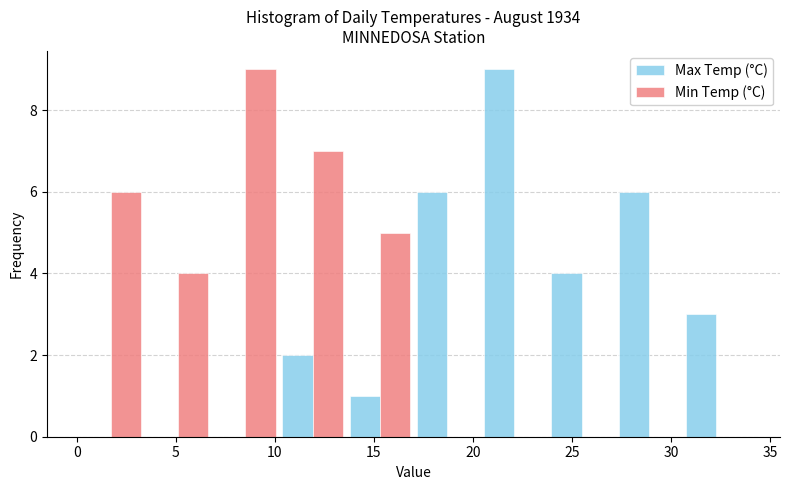

Reading left to right, transcribe this chart: for each range on the x-axis, give the height of each series' bar. Neither the bar edges nor the heights are printed on the chart, so give them approximately, as read against the axes.

0.0 to 3.4: Max Temp (°C)=0	Min Temp (°C)=6
3.4 to 6.8: Max Temp (°C)=0	Min Temp (°C)=4
6.8 to 10.2: Max Temp (°C)=0	Min Temp (°C)=9
10.2 to 13.6: Max Temp (°C)=2	Min Temp (°C)=7
13.6 to 17.0: Max Temp (°C)=1	Min Temp (°C)=5
17.0 to 20.4: Max Temp (°C)=6	Min Temp (°C)=0
20.4 to 23.8: Max Temp (°C)=9	Min Temp (°C)=0
23.8 to 27.2: Max Temp (°C)=4	Min Temp (°C)=0
27.2 to 30.6: Max Temp (°C)=6	Min Temp (°C)=0
30.6 to 34.0: Max Temp (°C)=3	Min Temp (°C)=0